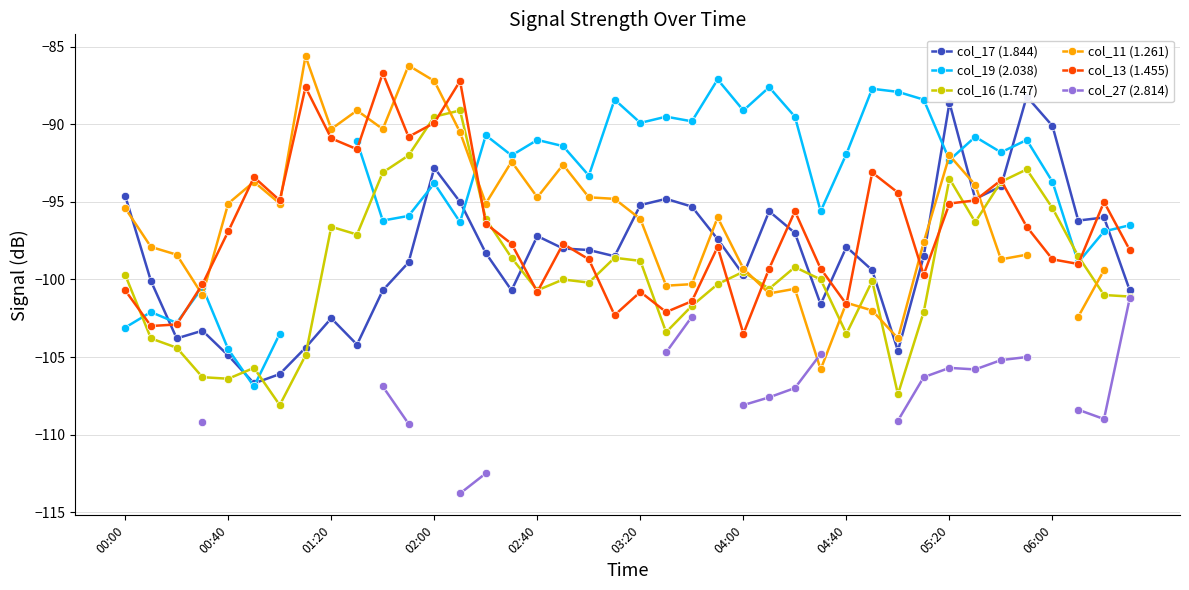

Read the col_17 (1.844) value at 29.

-99.4